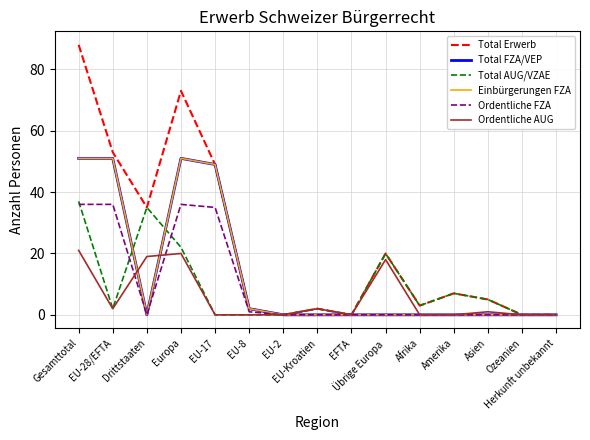

True or false: Total AUG/VZAE has more than 0 points higher than both neighbors.

True